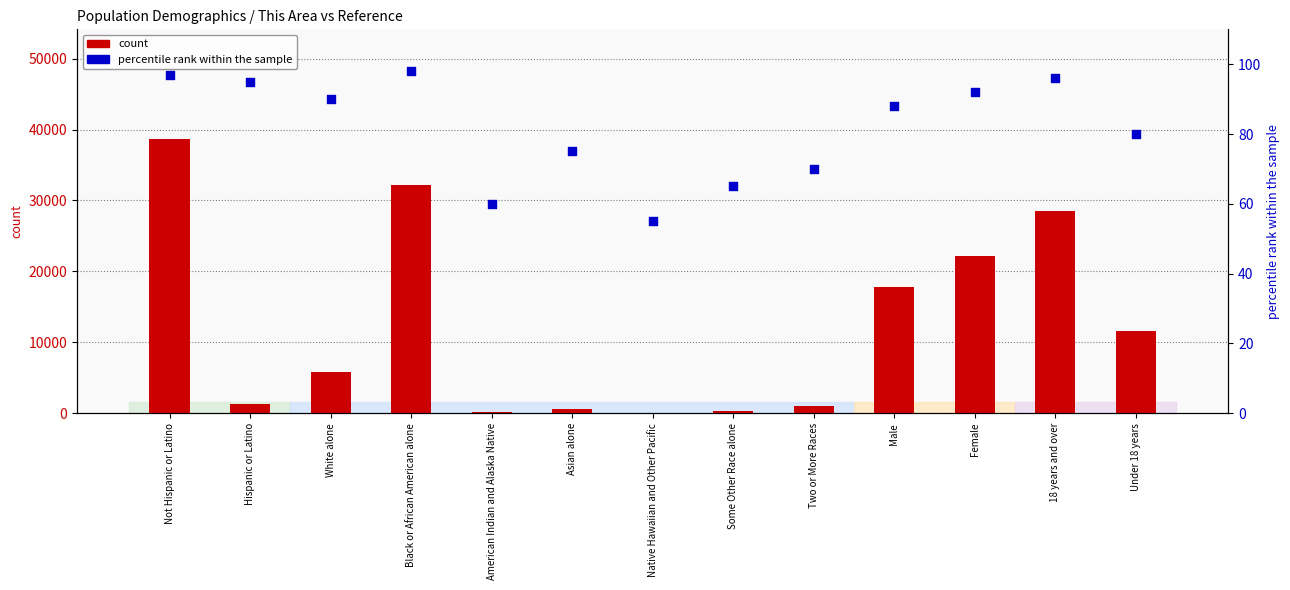

At how many categories does at least one series exceed 17530?

5